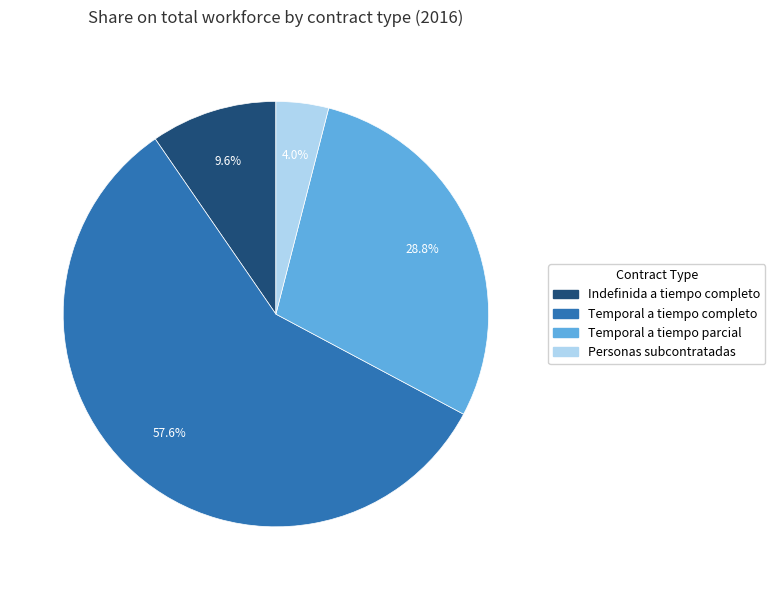

Approximately how many times larger is the value at Indefinida a tiempo completo compared to Personas subcontratadas?

2.4